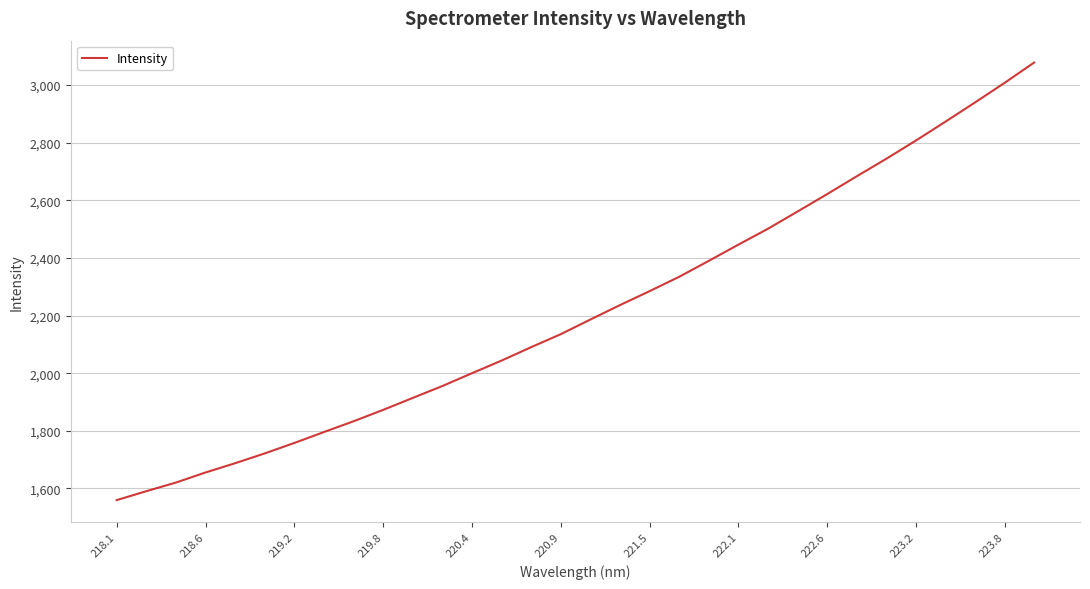

What is the minimum value shown in the chart?

1559.4